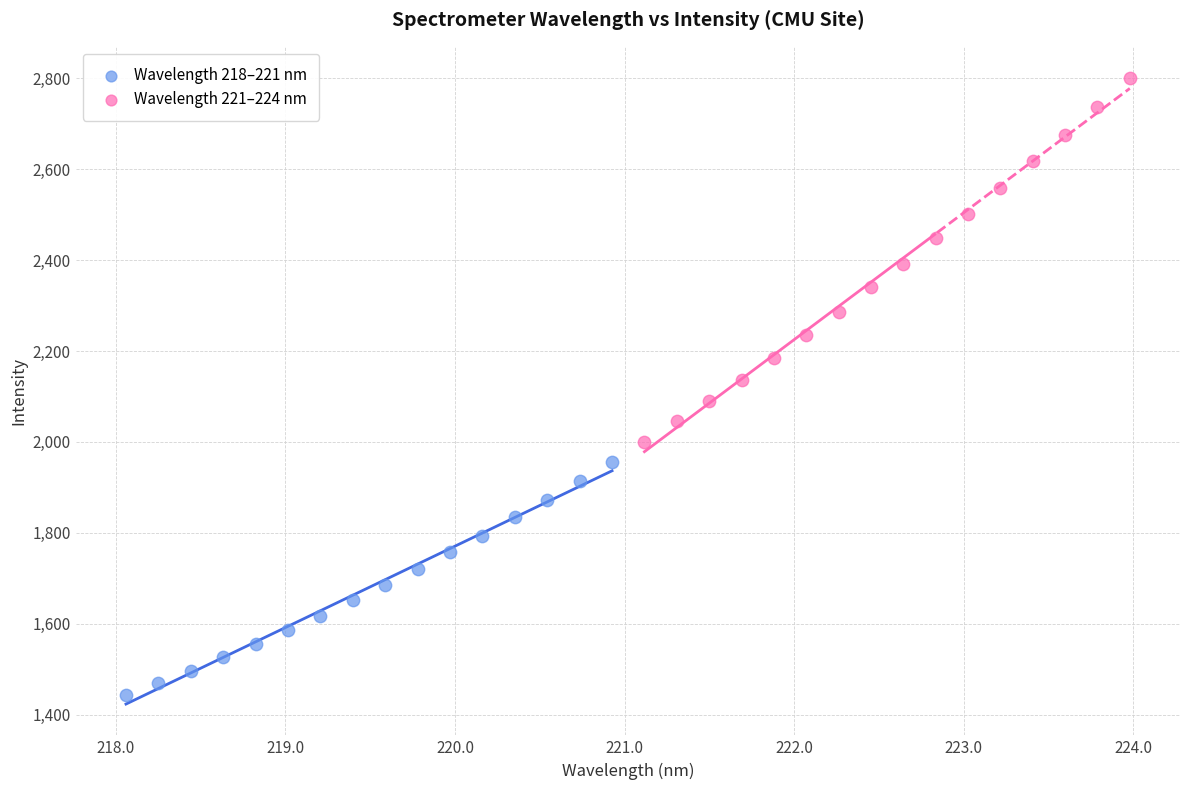

Which series contains the highest Y value?

Wavelength 221–224 nm